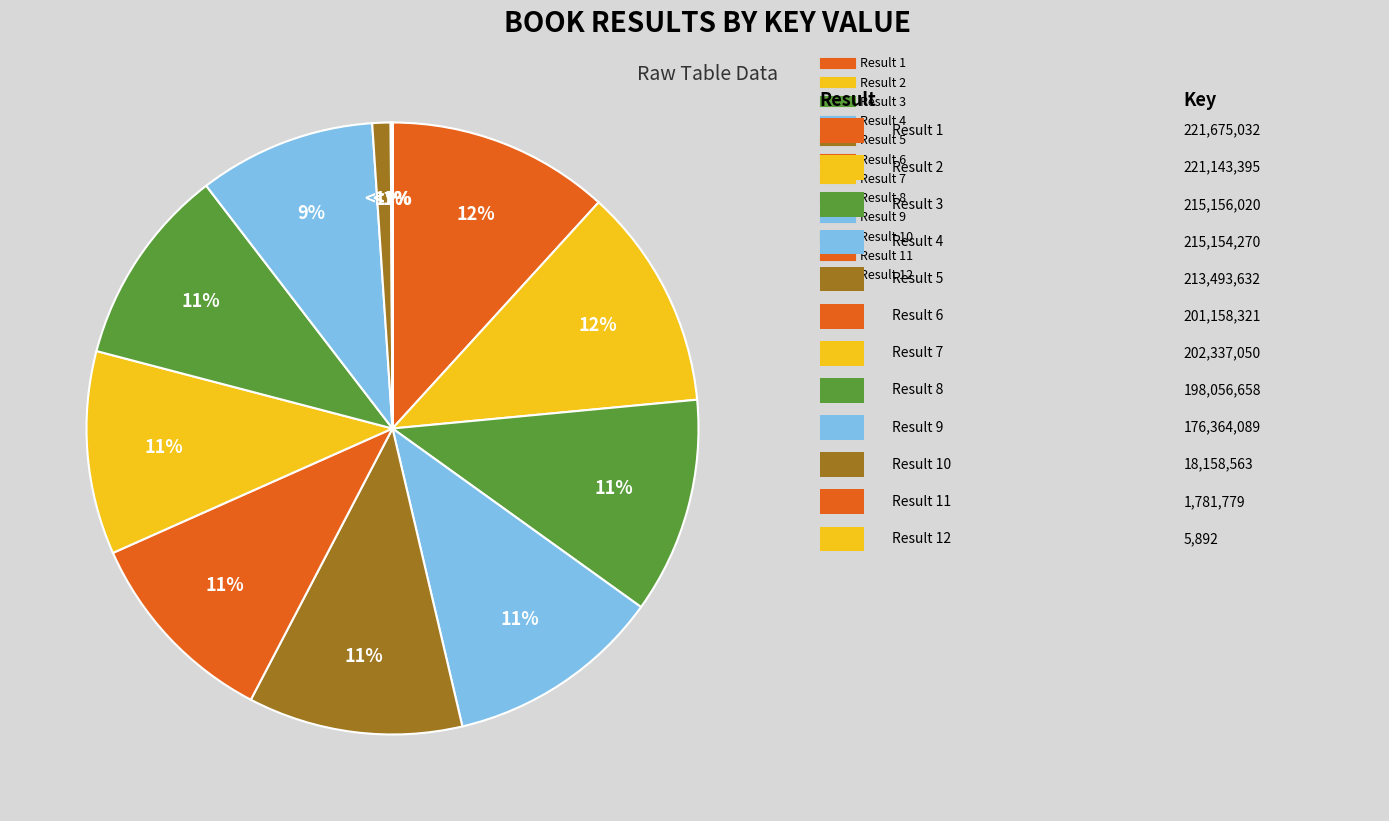

What is the change in value from 1 to 11?

-219893253